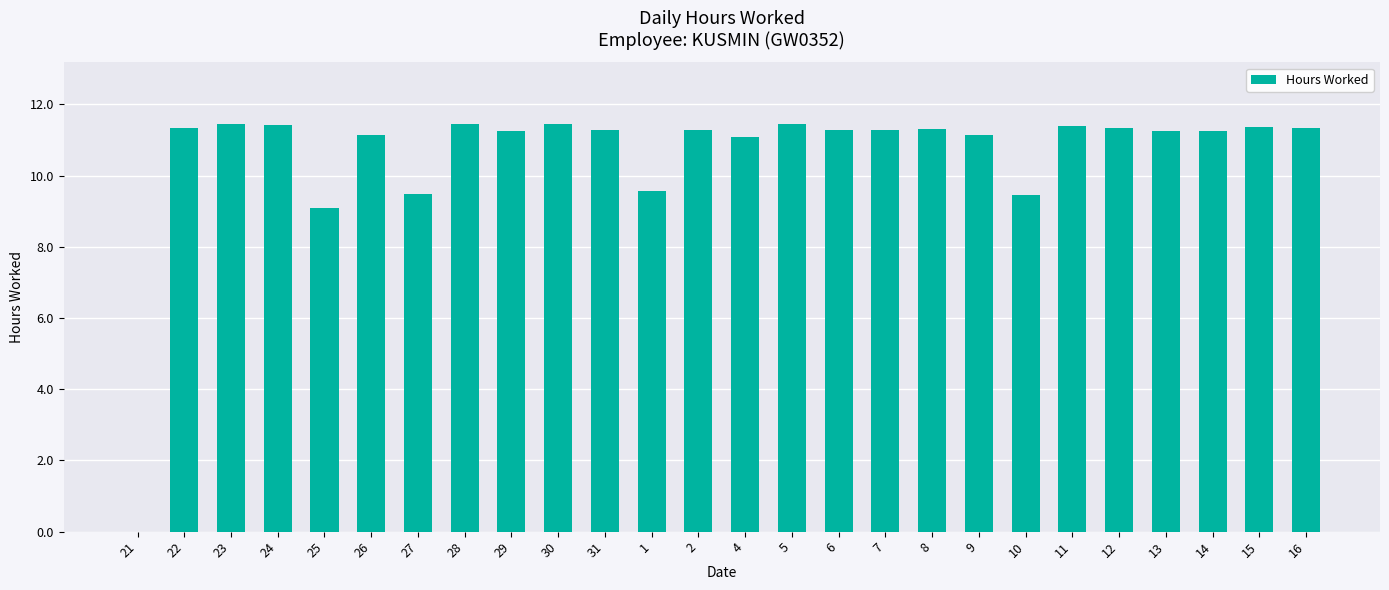

Which has a higher value, 10 or 2?

2